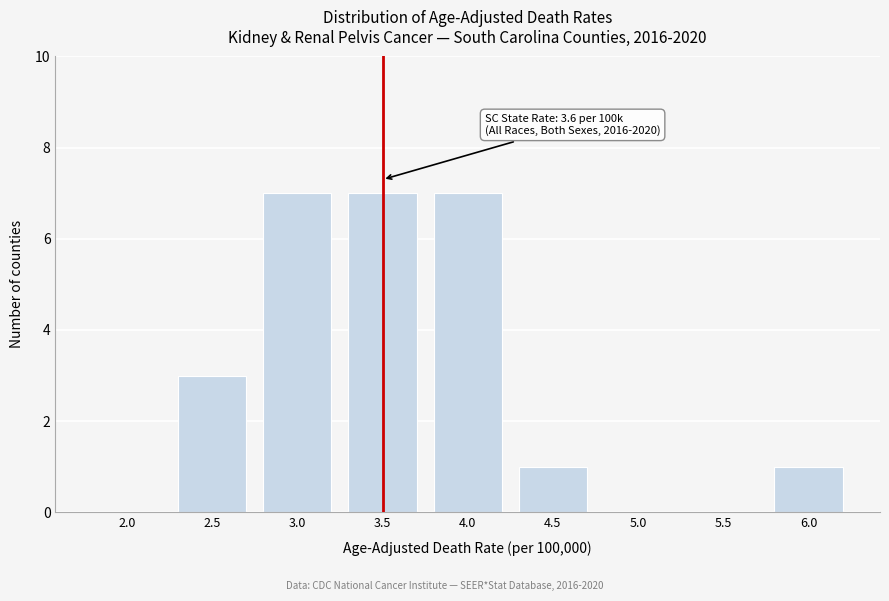

Reading left to right, what are all the values shown in this chart?

2.0=0	2.5=3	3.0=7	3.5=7	4.0=7	4.5=1	5.0=0	5.5=0	6.0=1